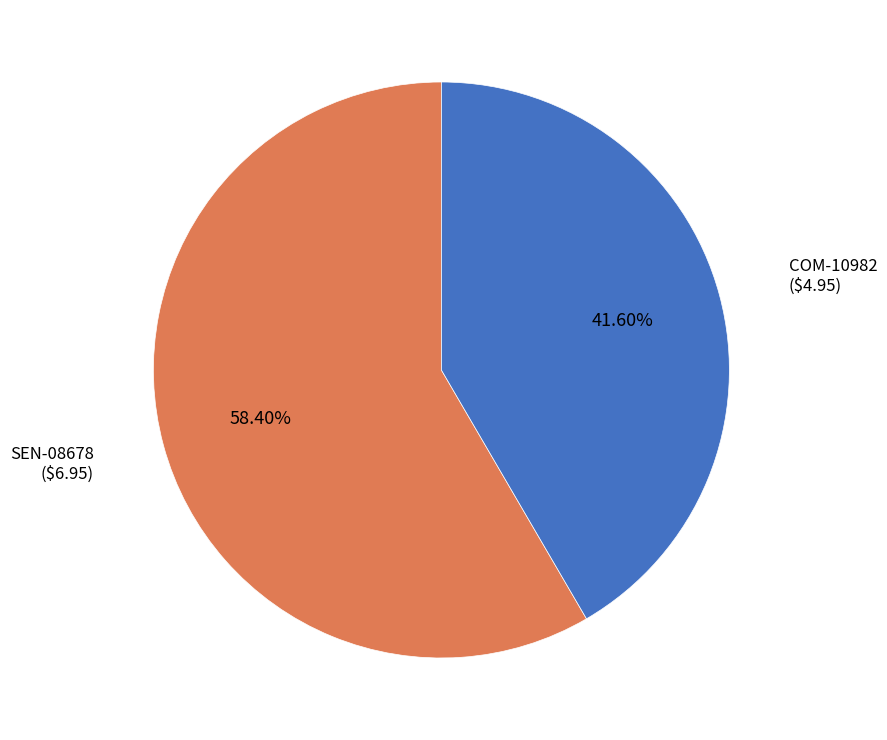

To the nearest percent, what is the combined percentage of COM-10982 and SEN-08678?

100%